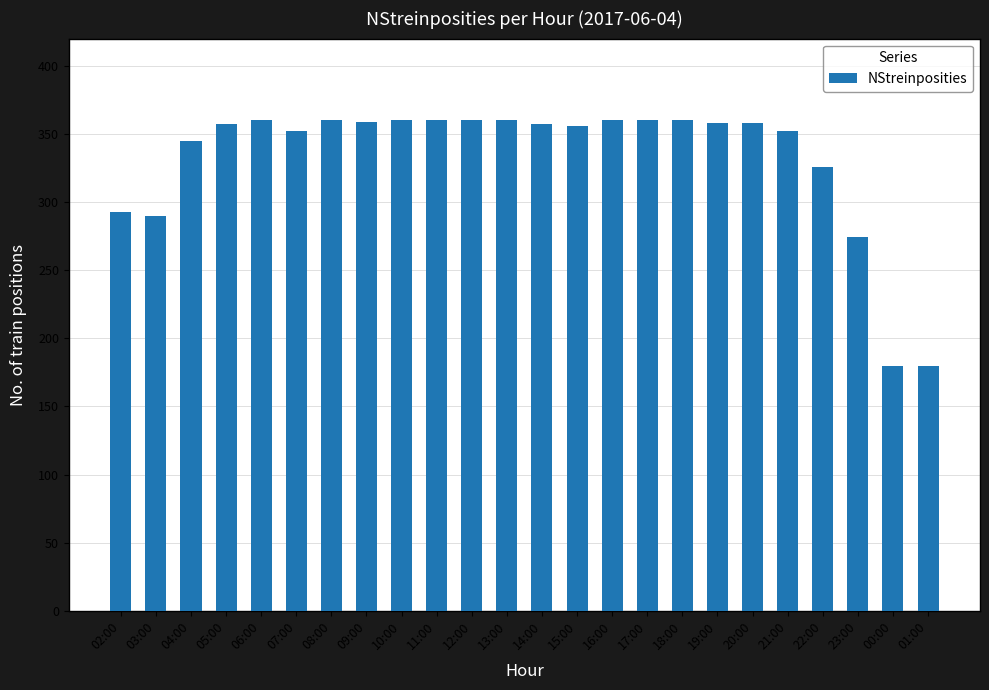

Where is the data nearest to the value 270?

23:00